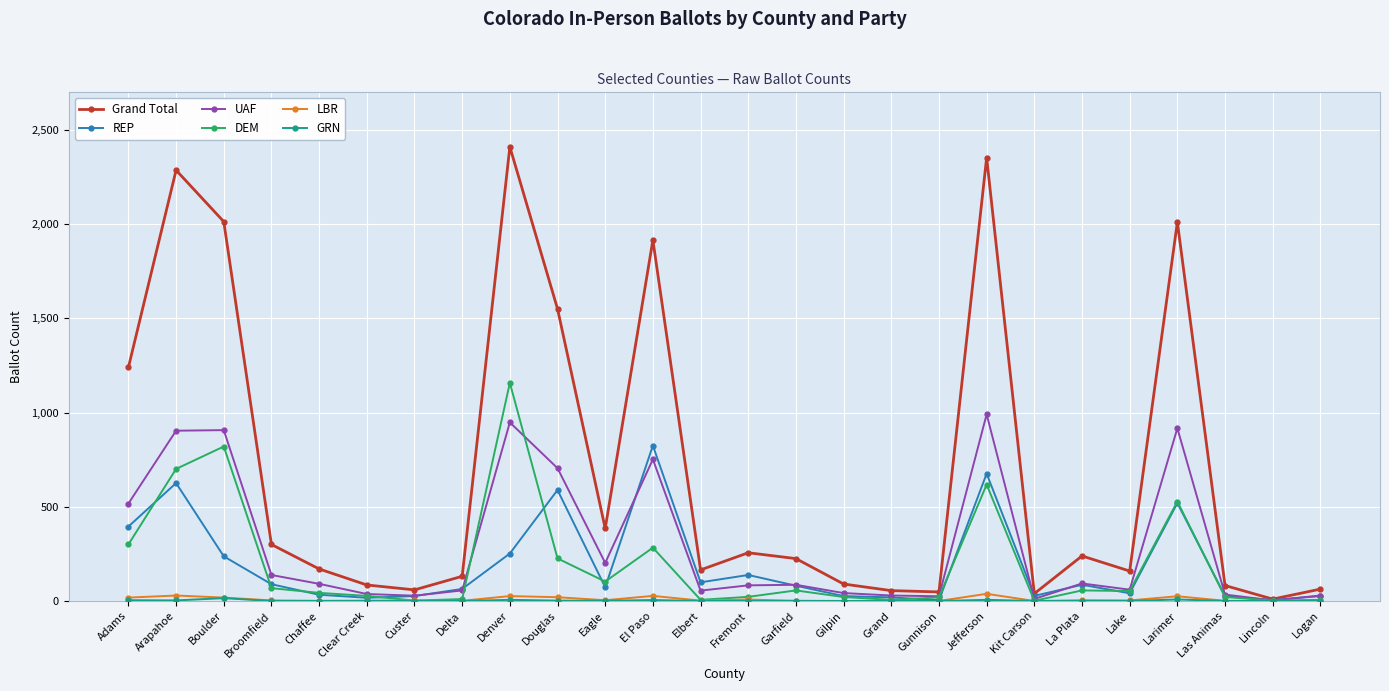

Which series has the widest spread of values?

Grand Total